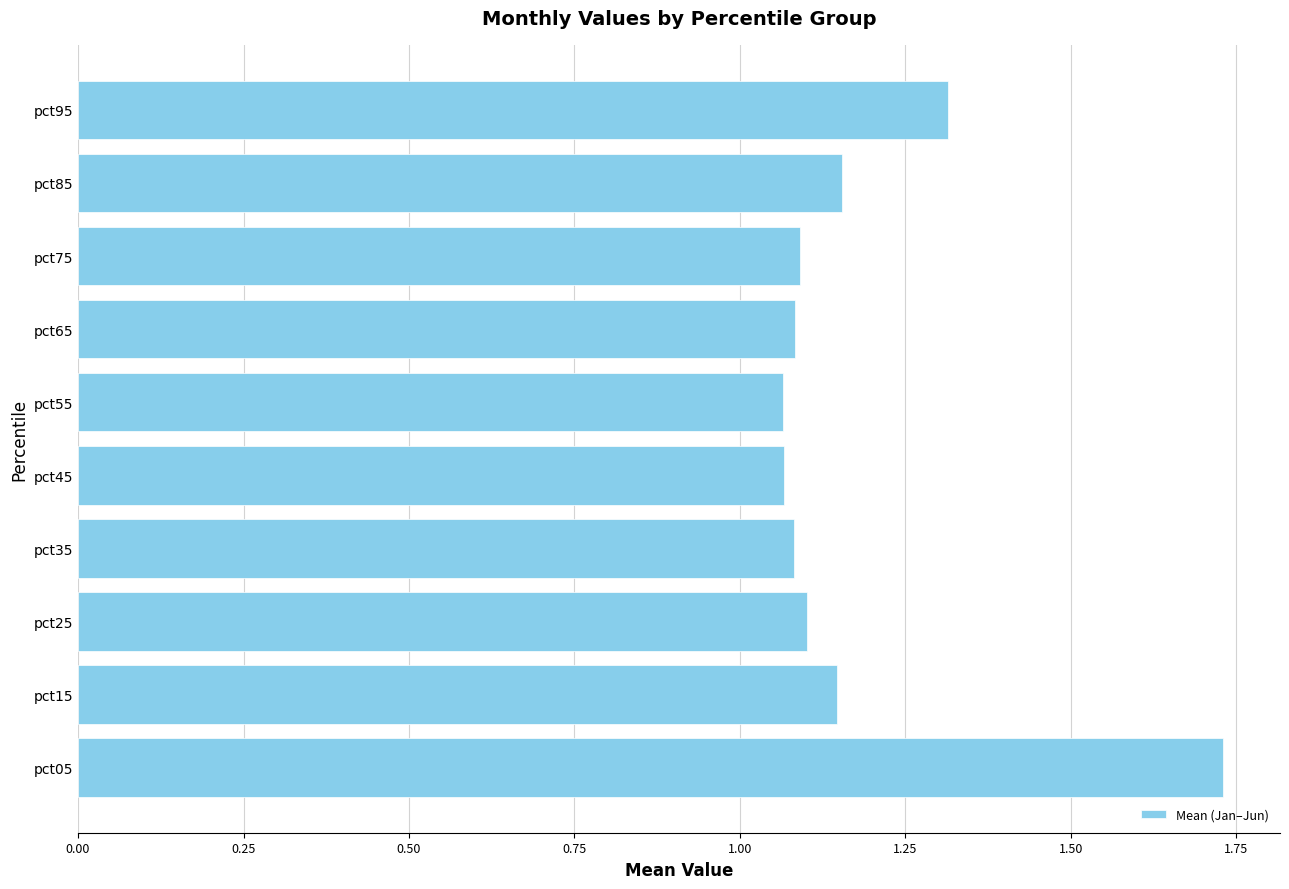

Is it true that the value at pct25 is 1.1?

True